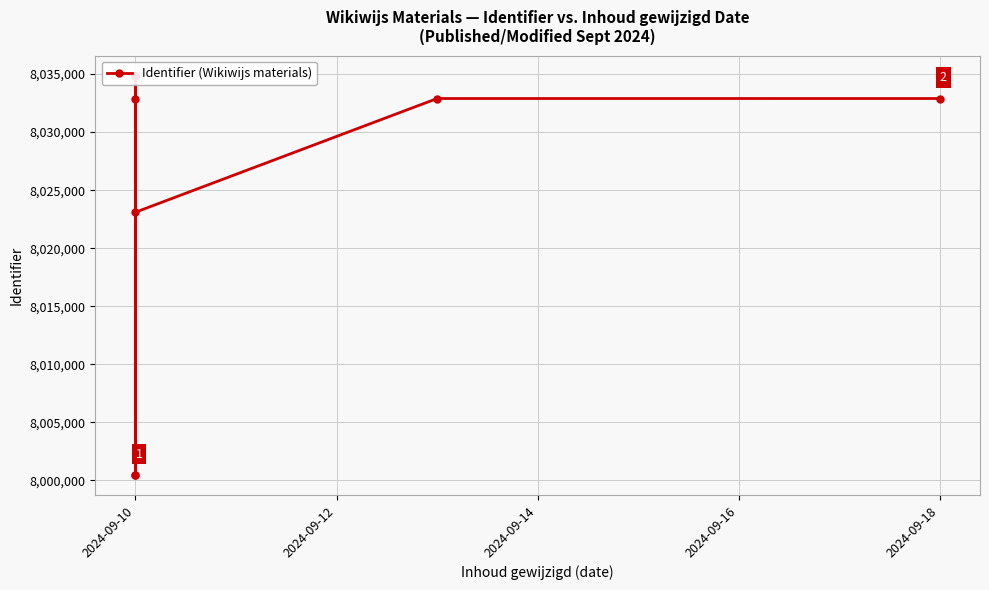

At which category does the chart reach its peak across all series?

2024-09-10